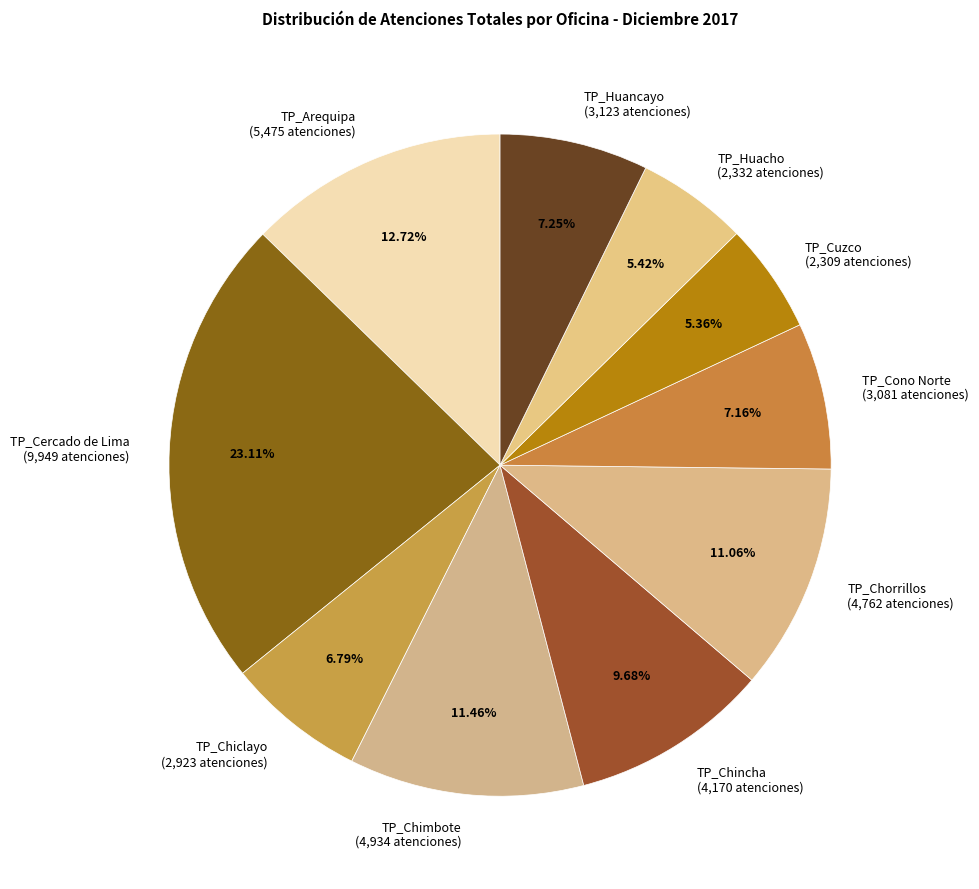

Is the sum of TP_Cuzco and TP_Huancayo greater than half?

No